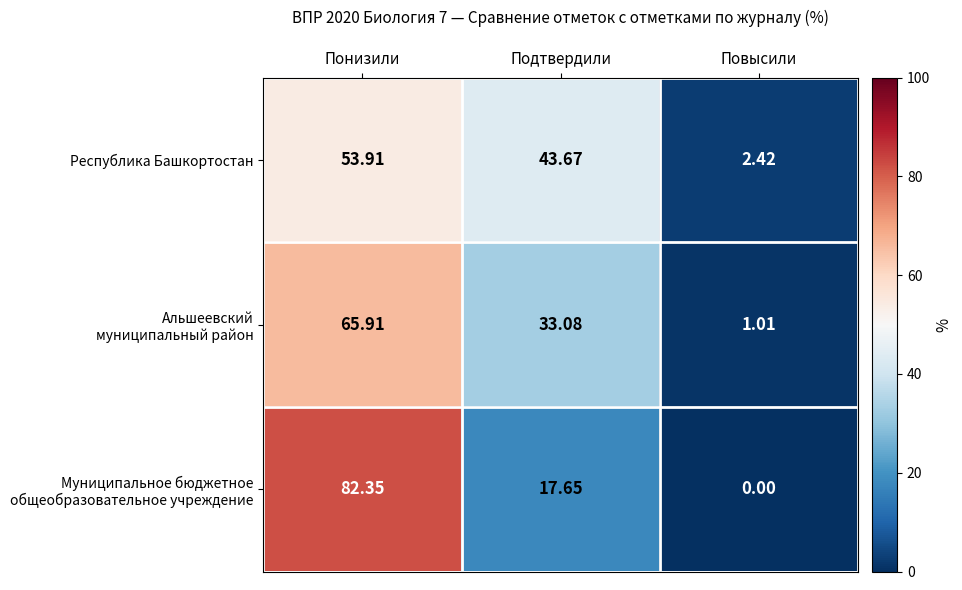

At which category is the sum across all series the highest?

Понизили